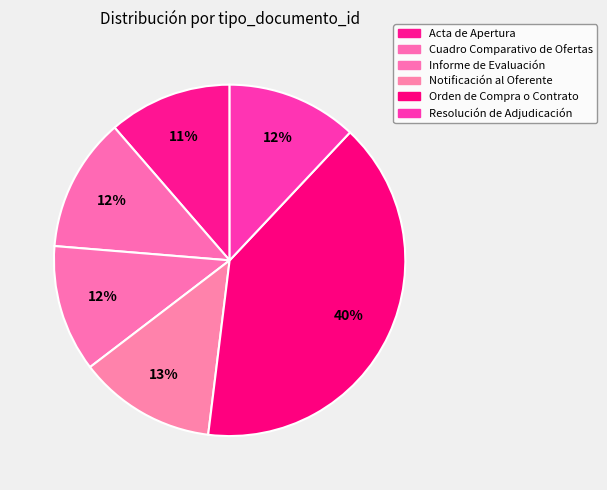

How many segments does this pie chart have?

6